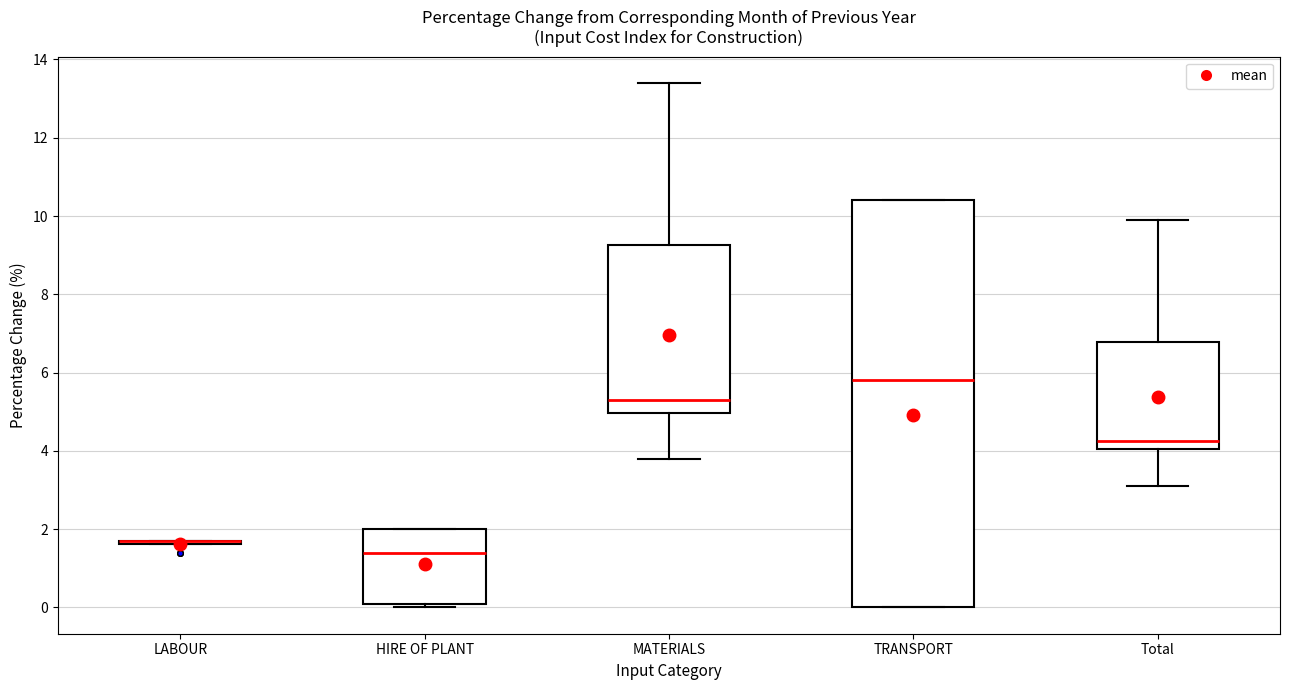

Reading left to right, read every box against the y-axis: the position of its median line, the range the box covers, and the ends of its whiskers. The values are not printed on the chart, so give them approximately, as read against the axis.

LABOUR: box collapsed to a line at 1.8, whiskers 1.6 to 1.8
HIRE OF PLANT: median 1.4, box 0.2 to 2.0, whiskers 0.0 to 2.0
MATERIALS: median 5.4, box 5.0 to 9.2, whiskers 3.8 to 13.4
TRANSPORT: median 5.8, box 0.0 to 10.4, whiskers 0.0 to 10.4
Total: median 4.2, box 4.0 to 6.8, whiskers 3.2 to 10.0